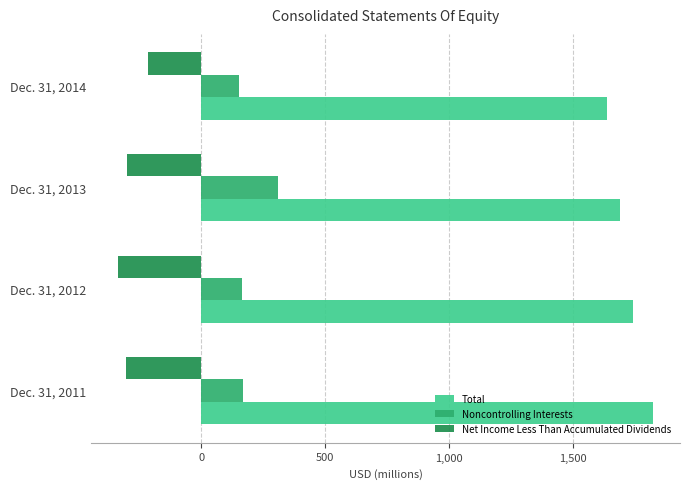

Is the value of Total at Dec. 31, 2012 greater than the value of Noncontrolling Interests at Dec. 31, 2011?

Yes